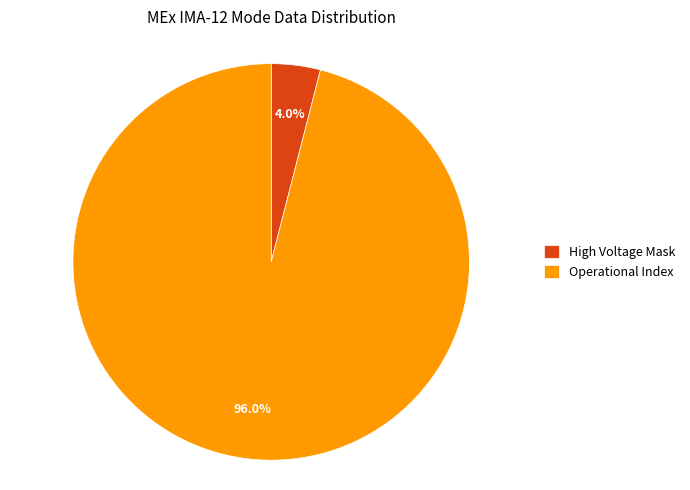

How many slices are in this pie chart?

2